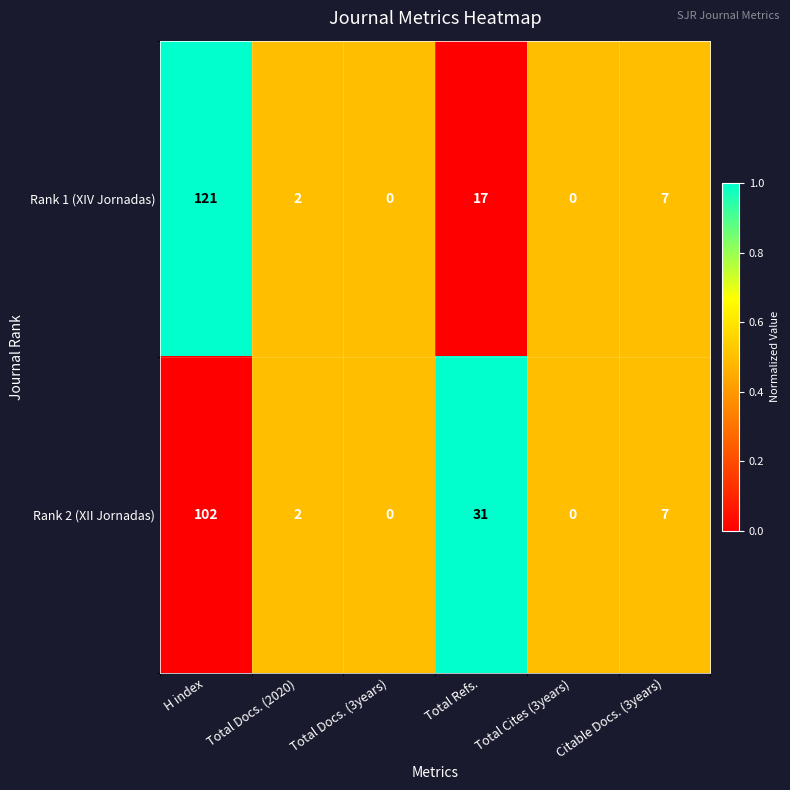

Which series has the largest range (max minus min)?

Rank 1 (XIV Jornadas)